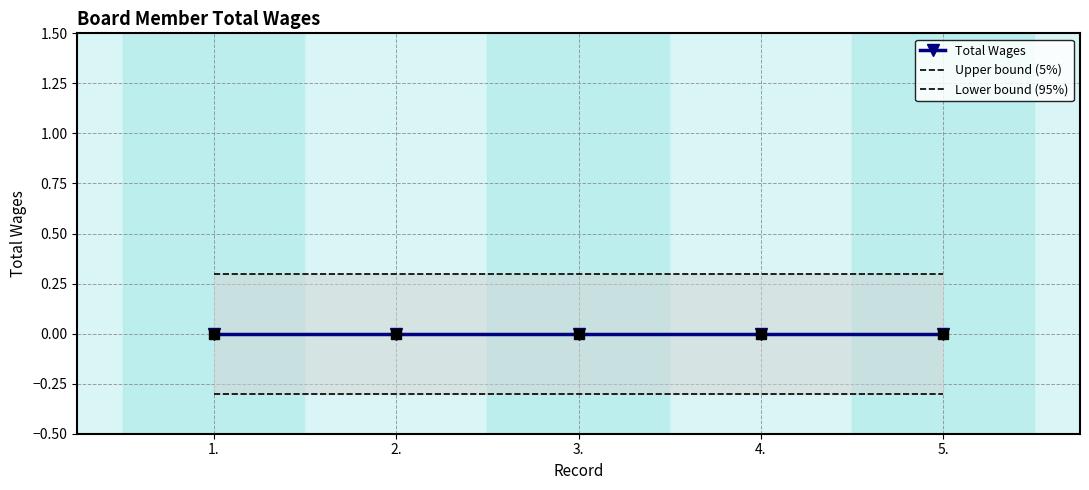

What is the label of the 3rd point from the right?

3.